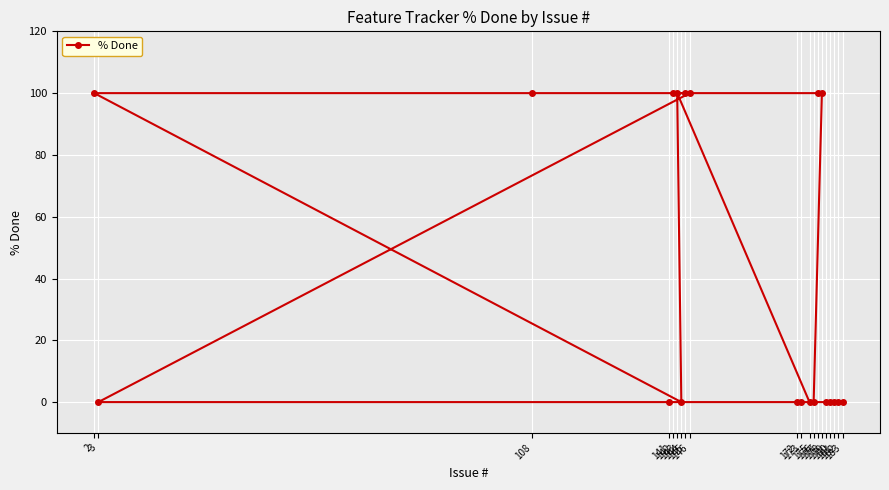

Is it true that the value at 3 is 0?

True